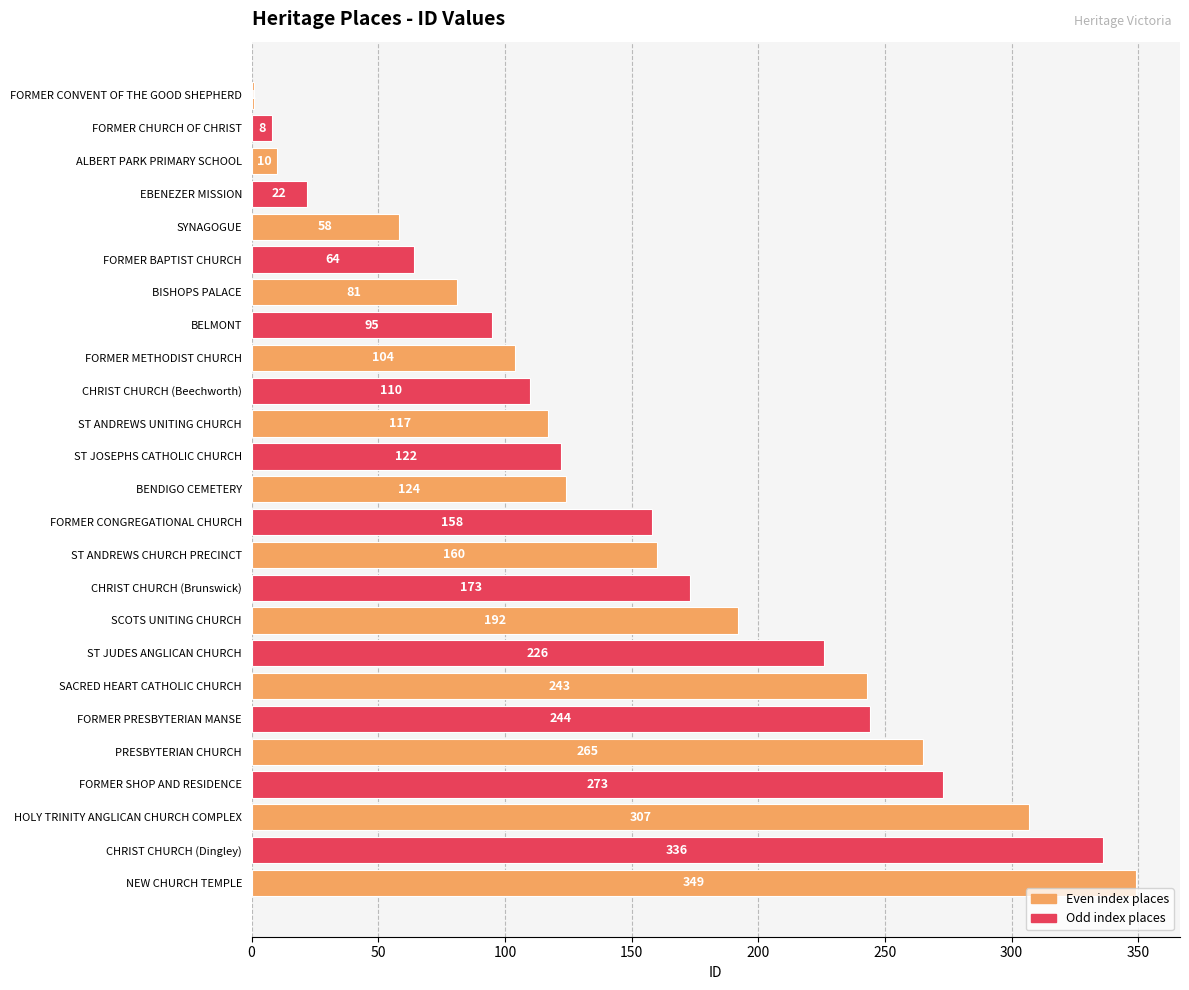

Reading top to bottom, what are all the values shown in this chart?

FORMER CONVENT OF THE GOOD SHEPHERD=1	FORMER CHURCH OF CHRIST=8	ALBERT PARK PRIMARY SCHOOL=10	EBENEZER MISSION=22	SYNAGOGUE=58	FORMER BAPTIST CHURCH=64	BISHOPS PALACE=81	BELMONT=95	FORMER METHODIST CHURCH=104	CHRIST CHURCH (Beechworth)=110	ST ANDREWS UNITING CHURCH=117	ST JOSEPHS CATHOLIC CHURCH=122	BENDIGO CEMETERY=124	FORMER CONGREGATIONAL CHURCH=158	ST ANDREWS CHURCH PRECINCT=160	CHRIST CHURCH (Brunswick)=173	SCOTS UNITING CHURCH=192	ST JUDES ANGLICAN CHURCH=226	SACRED HEART CATHOLIC CHURCH=243	FORMER PRESBYTERIAN MANSE=244	PRESBYTERIAN CHURCH=265	FORMER SHOP AND RESIDENCE=273	HOLY TRINITY ANGLICAN CHURCH COMPLEX=307	CHRIST CHURCH (Dingley)=336	NEW CHURCH TEMPLE=349